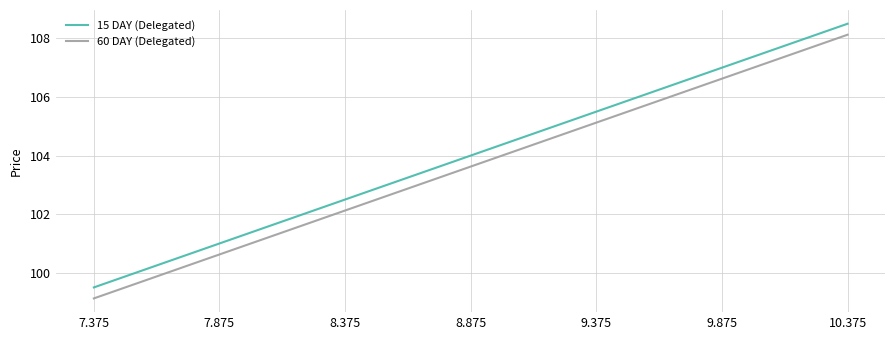

True or false: 15 DAY (Delegated) and 60 DAY (Delegated) intersect in this chart.

False